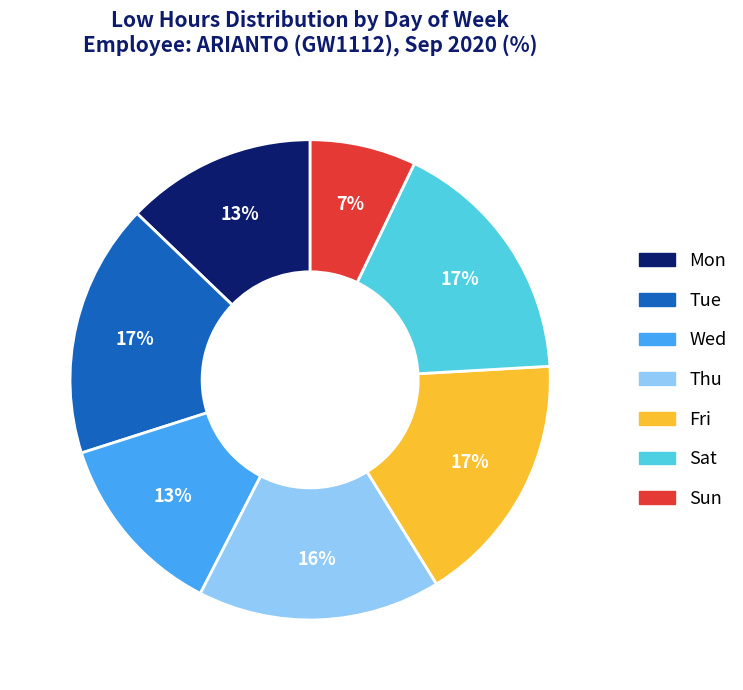

Do Wed and Tue together represent more than half of the pie?

No